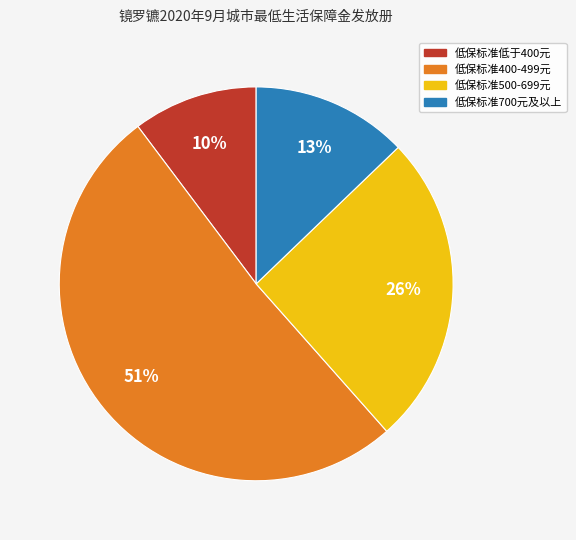

To the nearest percent, what is the average slice percentage?

25%